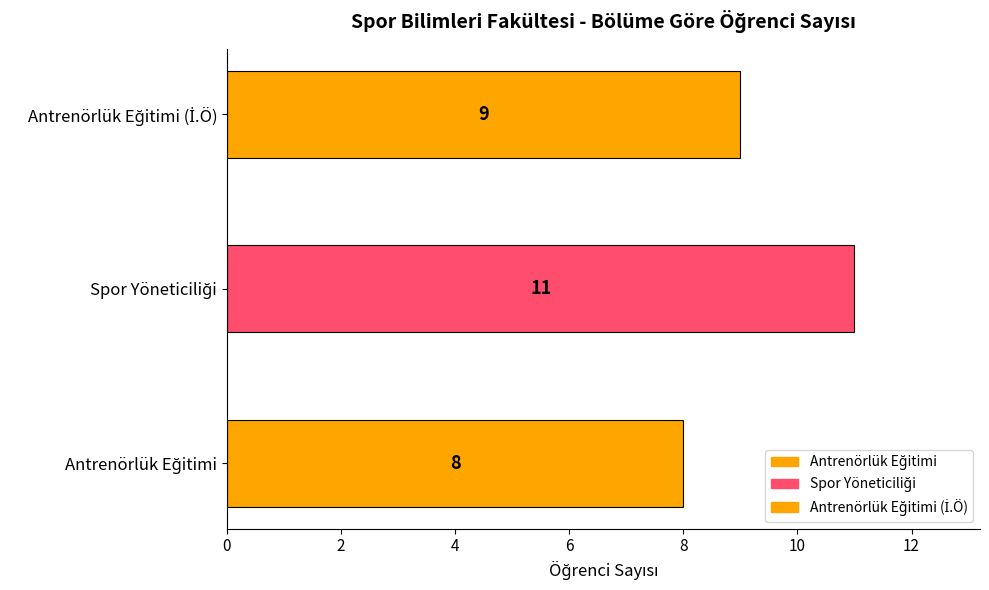

Count the values in the range 8 to 11.

3